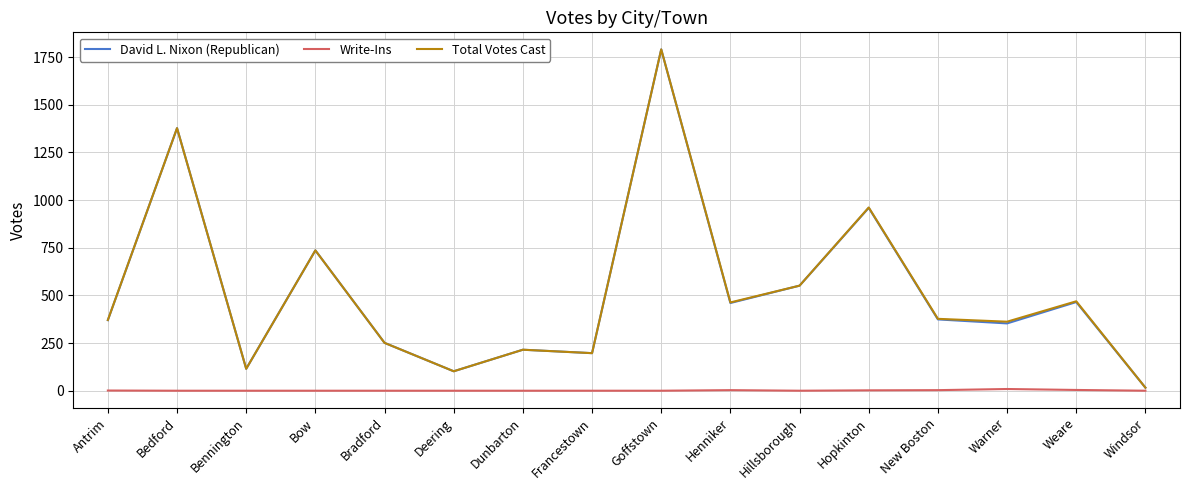

Does the chart display data point markers on the line(s)?

No